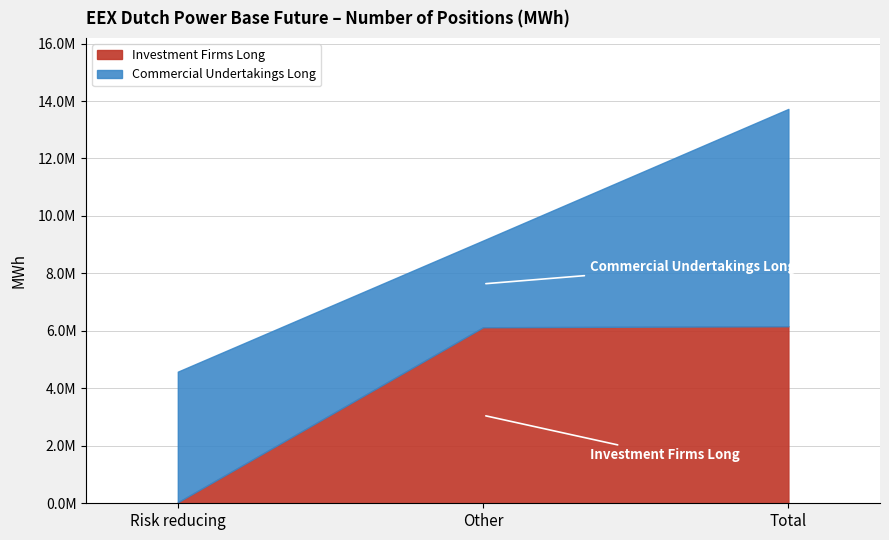

Which category has the lowest value in the Commercial Undertakings Long series?

Other